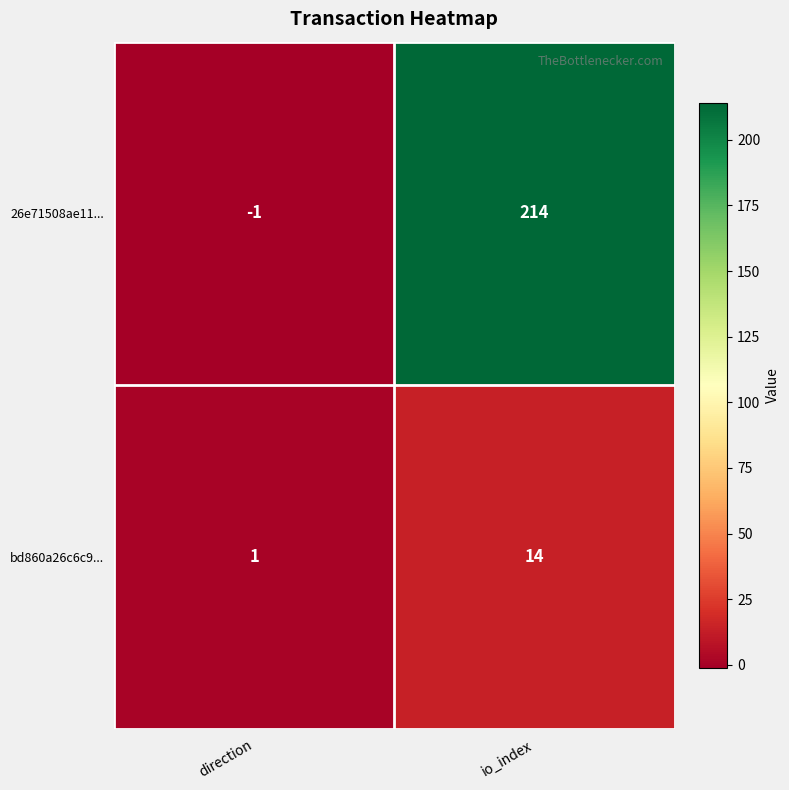

What is the difference between the highest and lowest values at io_index?

200